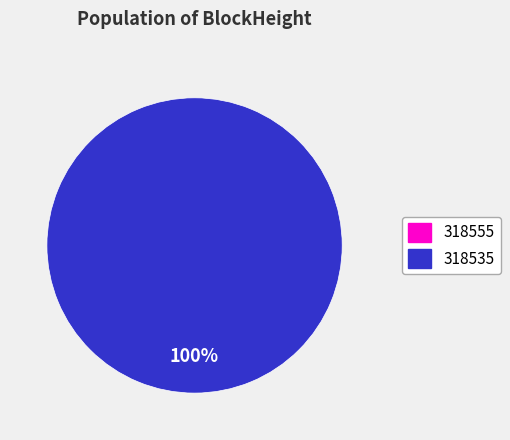

What is the change in value from 318555 to 318535?

+3141